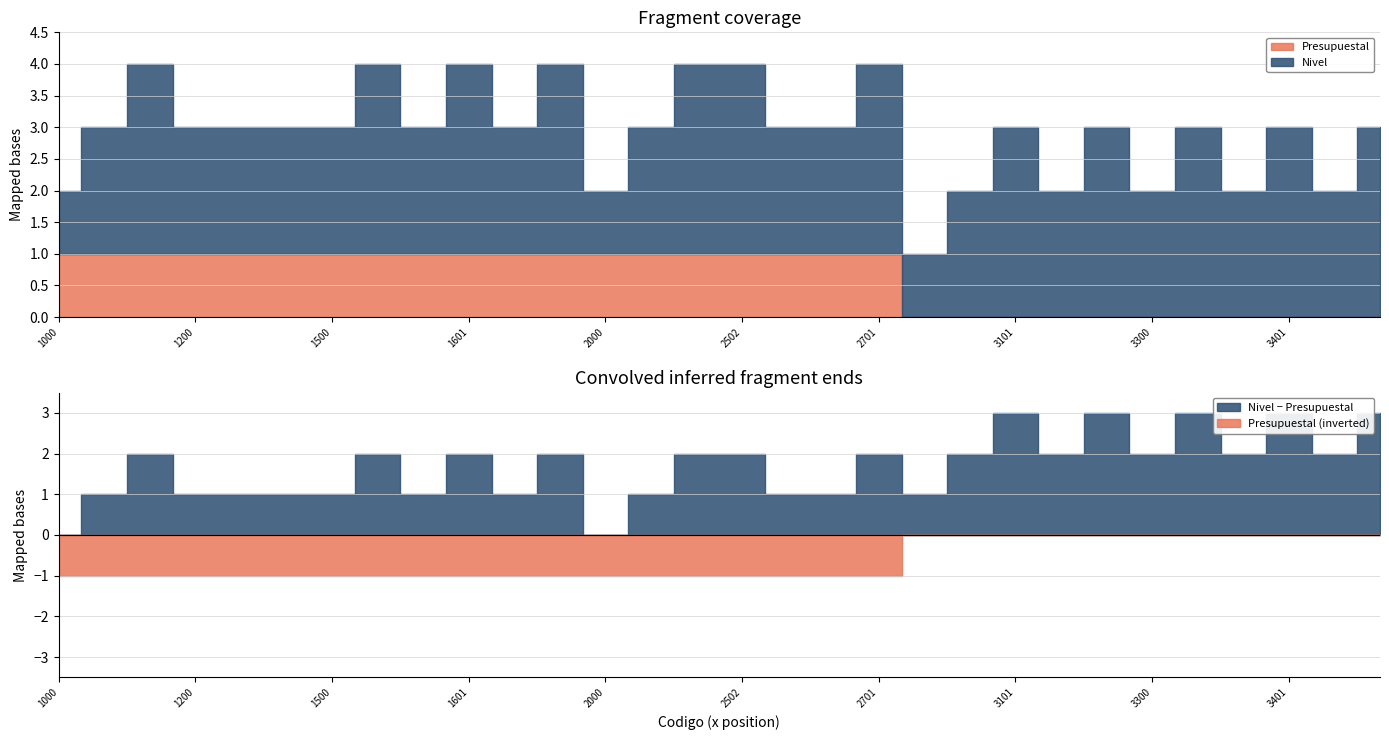

Count the number of data series in this chart.

2